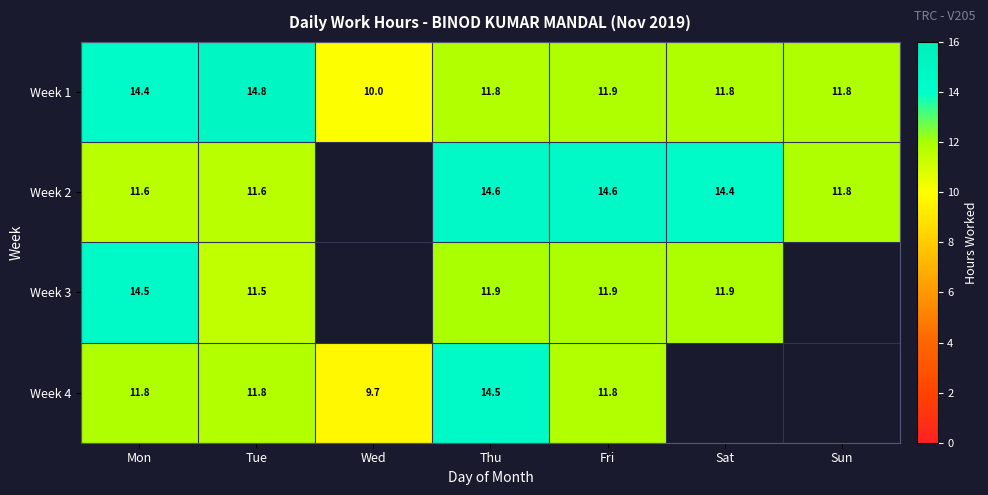

Is the value of Week 1 at Wed greater than the value of Week 2 at Thu?

No